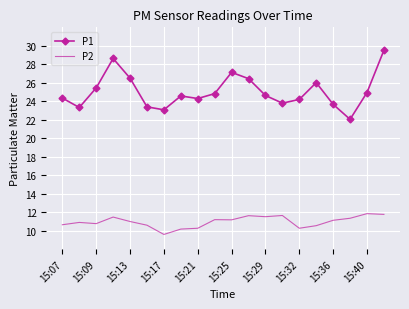

Rank the series by their average value, from lowest to highest.

P2, P1